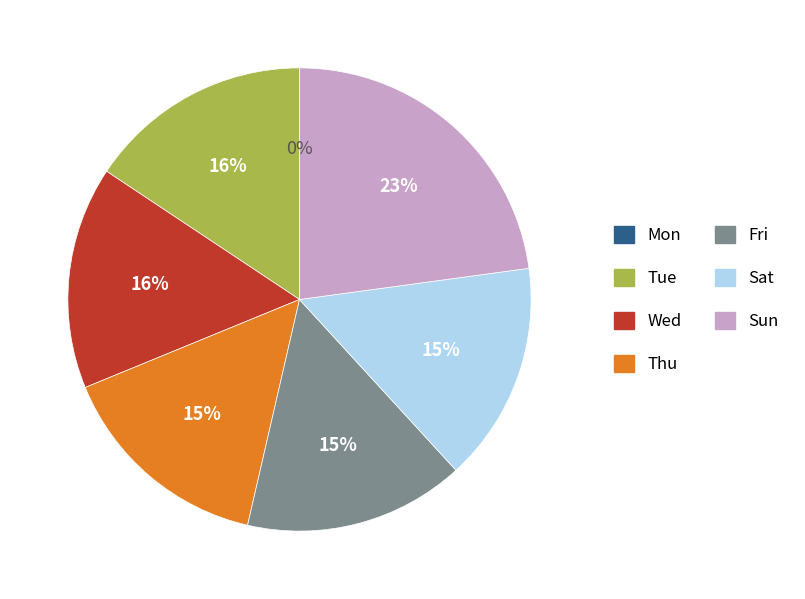

The Sun slice represents 23% of the pie. True or false?

True